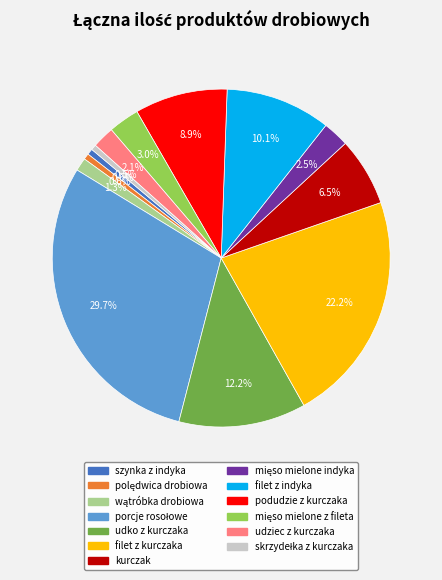

Which has a higher value, udziec z kurczaka or szynka z indyka?

udziec z kurczaka